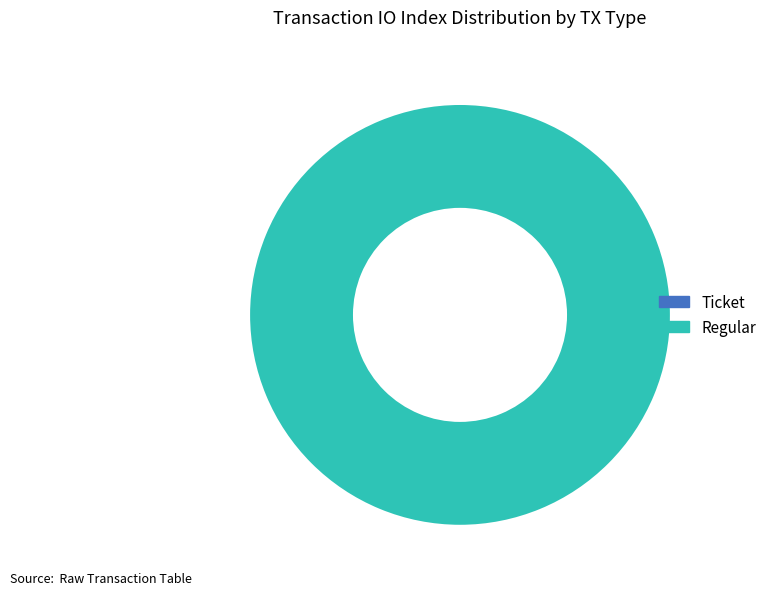

To the nearest percent, what is the combined percentage of Ticket and Regular?

100%